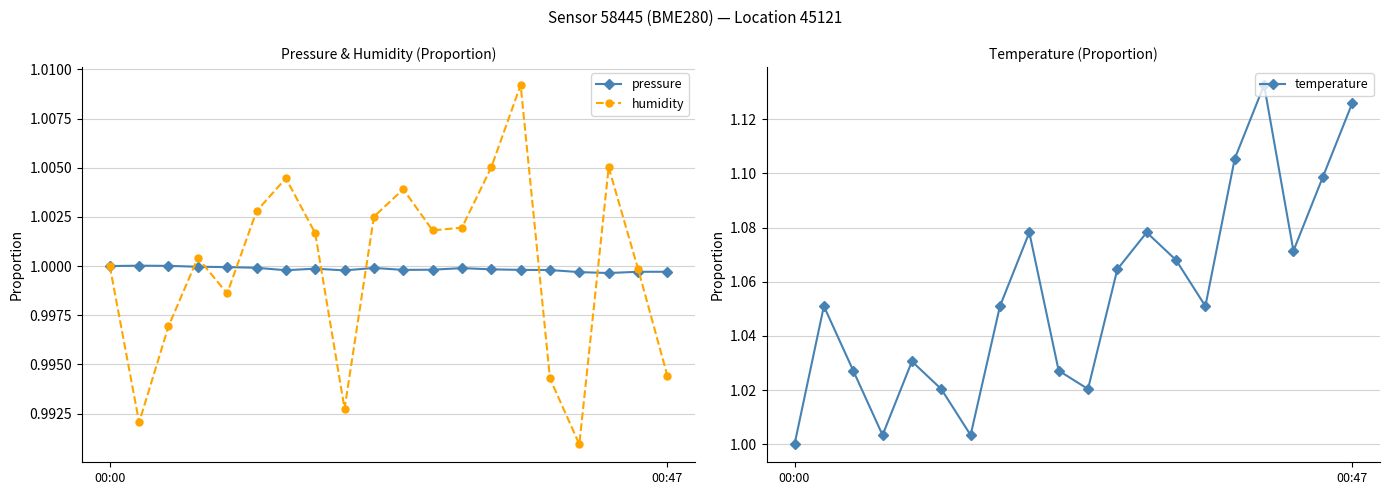

Reading left to right, transcribe all the data shown in this chart.

pressure: 1.0	1.0	1.0	1.0	1.0	1.0	1.0	1.0	1.0	1.0	1.0	1.0	1.0	1.0	1.0	1.0	1.0	1.0	1.0	1.0
humidity: 1.0	1.0	1.0	1.0	1.0	1.0	1.0	1.0	1.0	1.0	1.0	1.0	1.0	1.0	1.0	1.0	1.0	1.0	1.0	1.0
temperature: 1.0	1.1	1.0	1.0	1.0	1.0	1.0	1.1	1.1	1.0	1.0	1.1	1.1	1.1	1.1	1.1	1.1	1.1	1.1	1.1